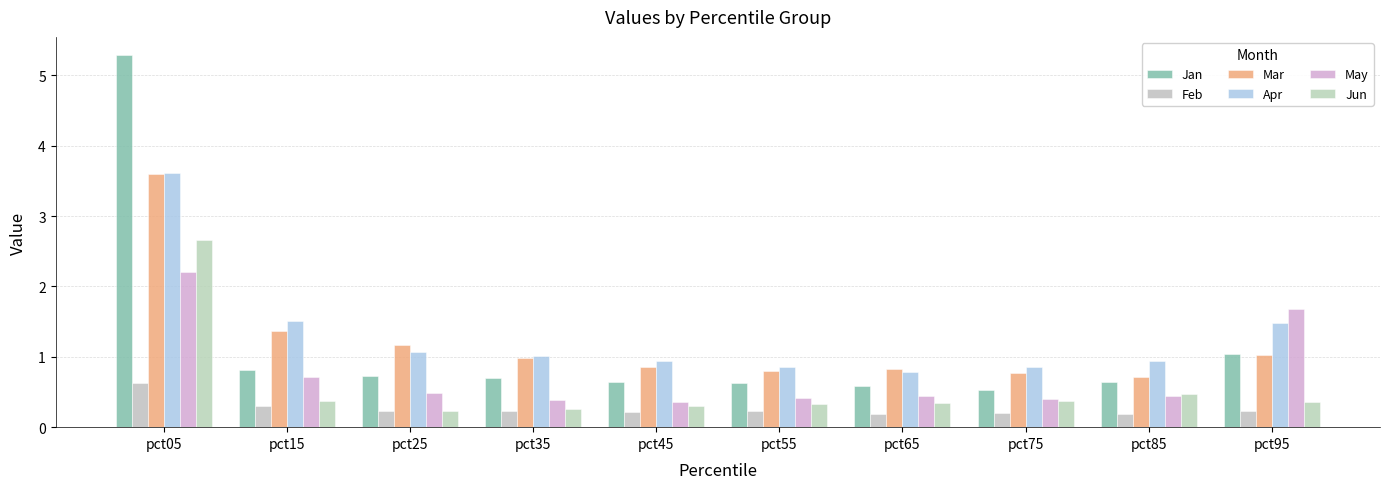

What are all the series names shown in the legend?

Jan, Feb, Mar, Apr, May, Jun